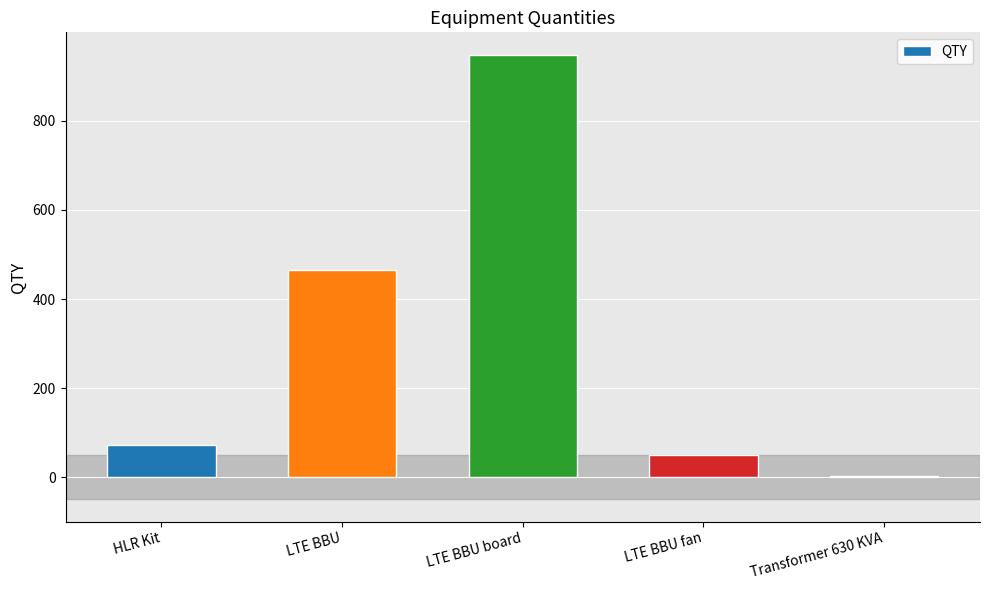

What is the sum of the values at LTE BBU board and Transformer 630 KVA?

951